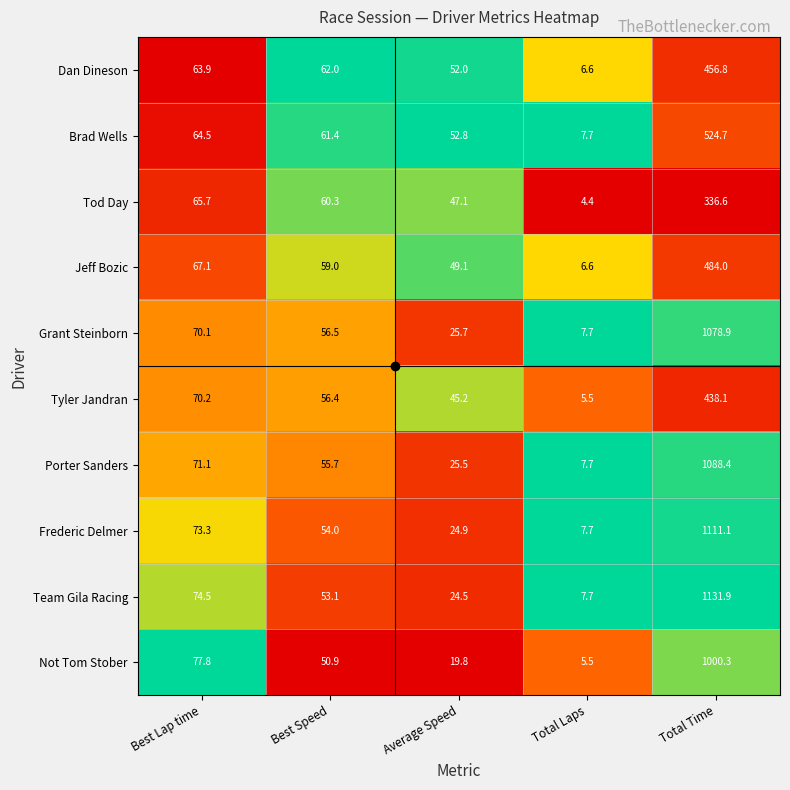

Between Best Lap time and Best Speed, which series saw the biggest shift?

Not Tom Stober